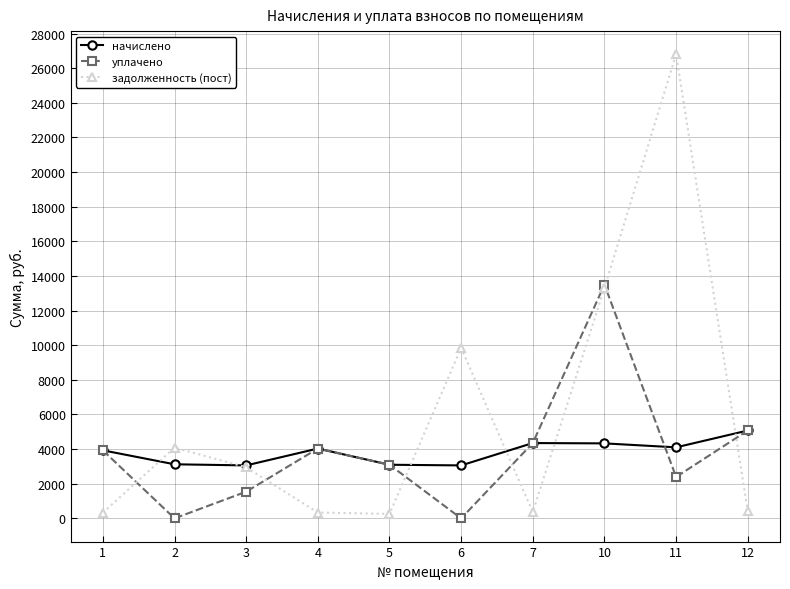

What is the value of the уплачено point at the 3rd from the left?

1541.4